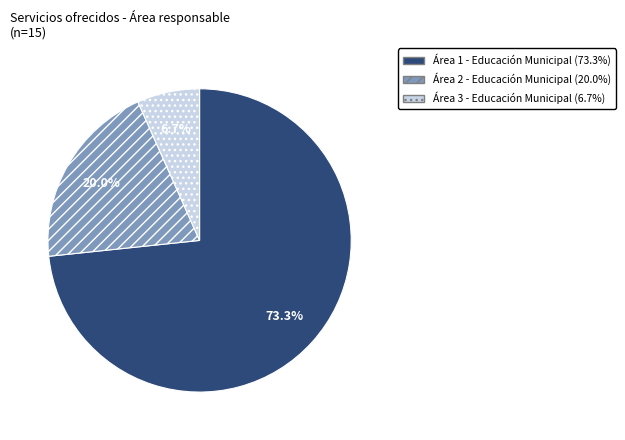

Is there a majority slice in this chart?

Yes